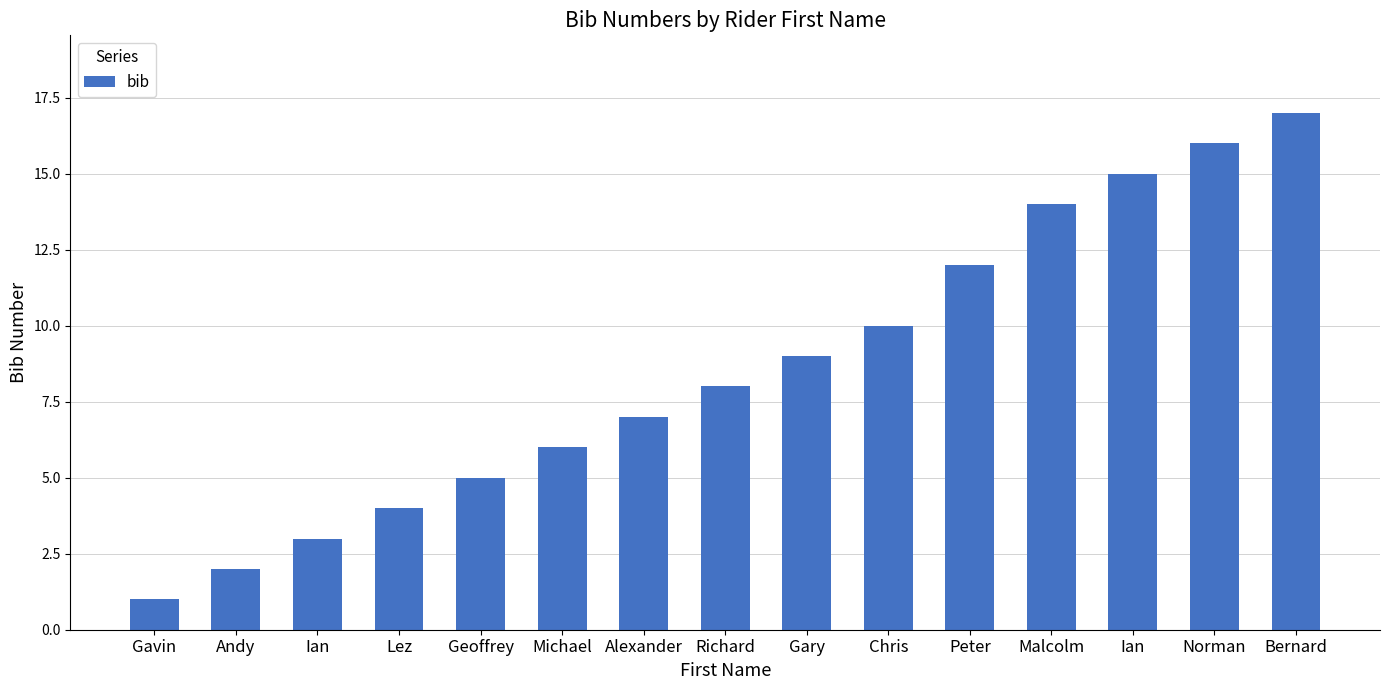

What is the change in value from Peter to Bernard?

+5